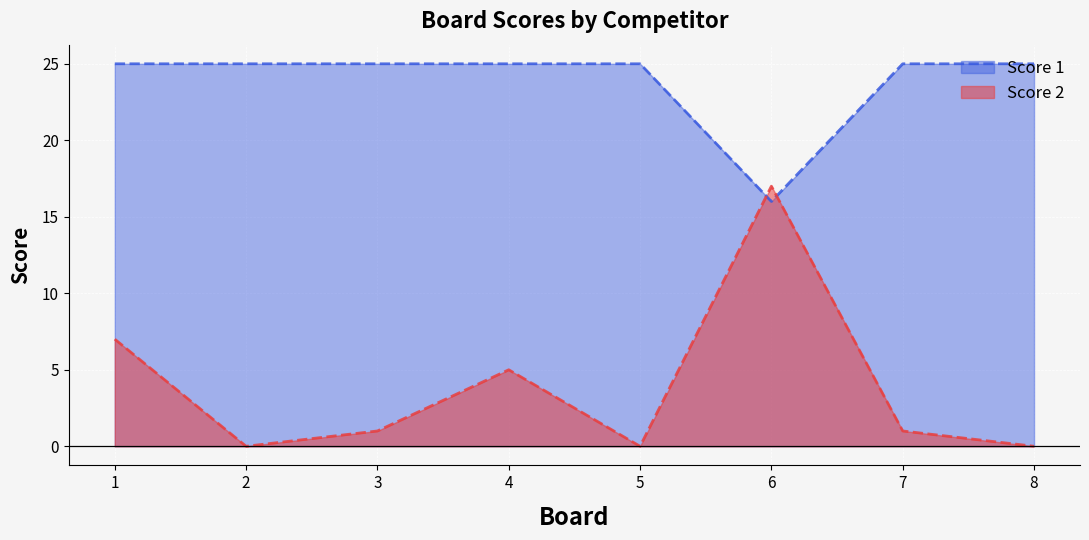

How many interior local peaks does the Score 2 series have?

2